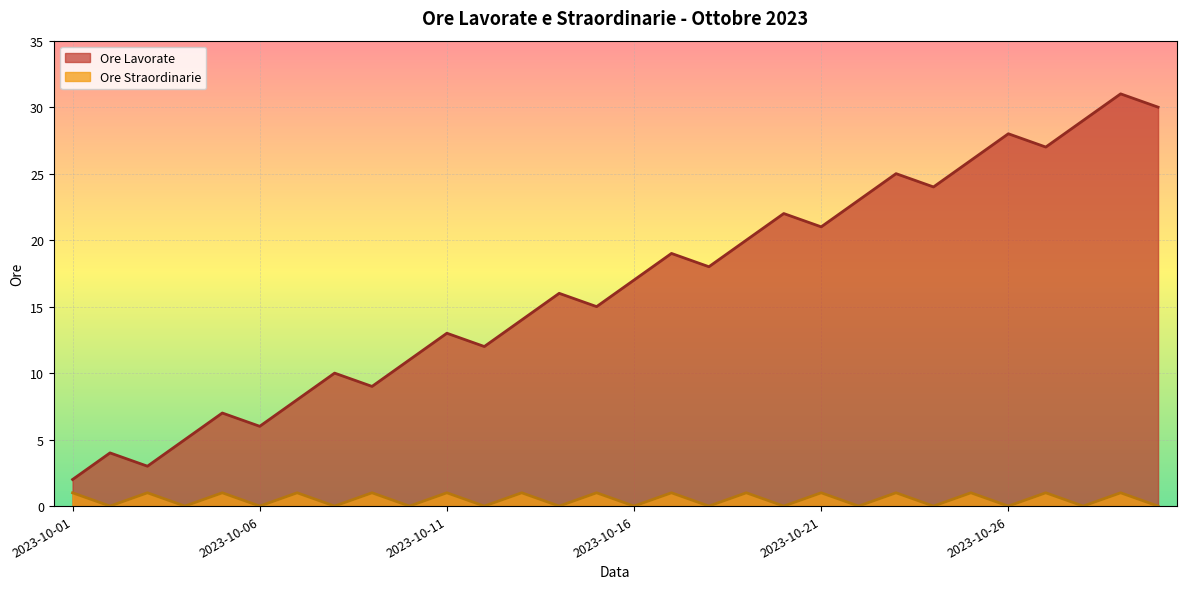

True or false: Ore Straordinarie has more than 0 points higher than both neighbors.

True